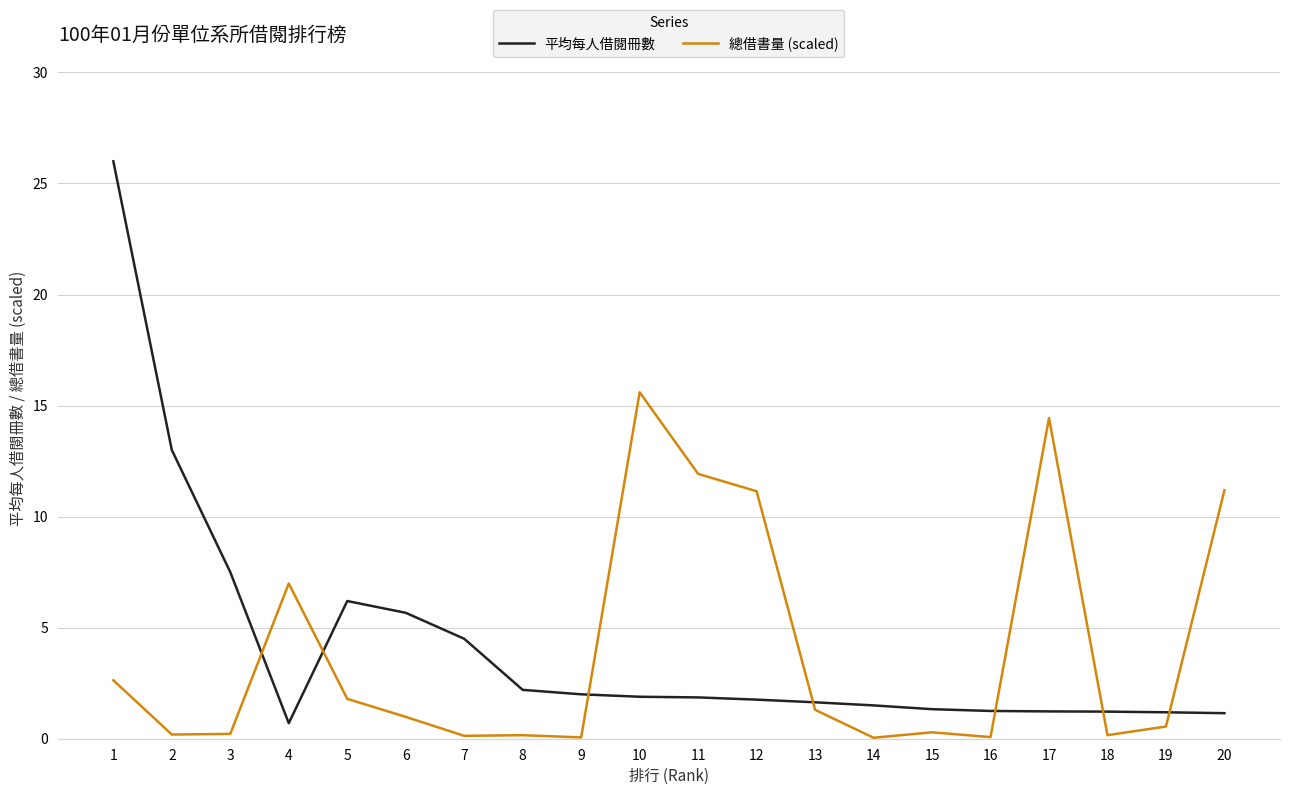

At 11, list the series in order from smallest to largest.

平均每人借閱冊數, 總借書量 (scaled)